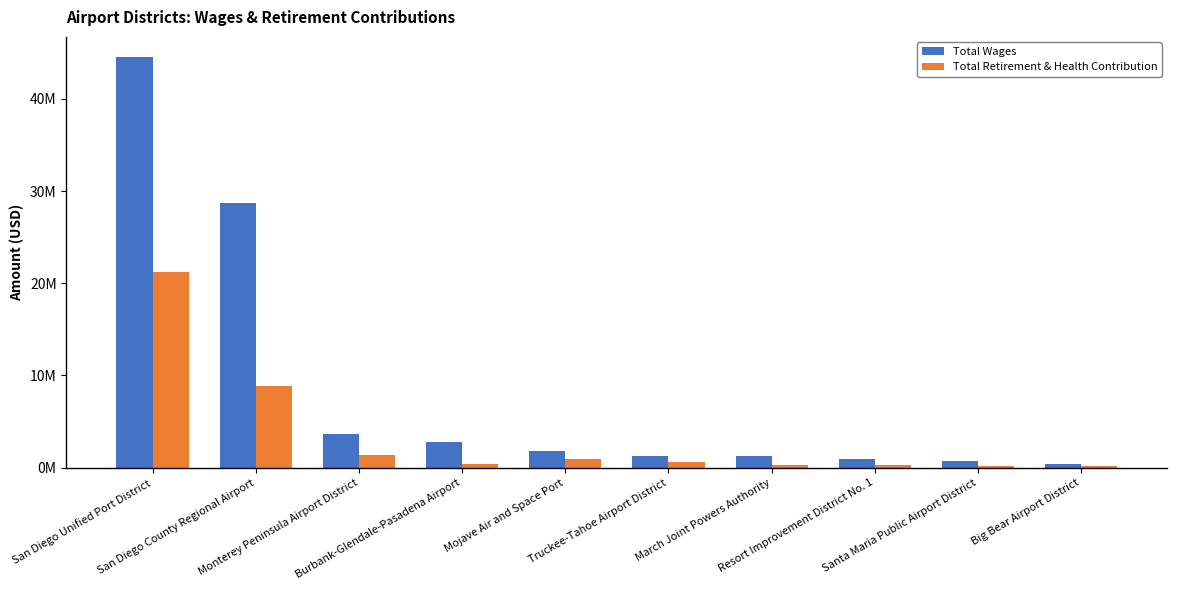

Reading left to right, extract all data points from this chart.

Total Wages: 44503260	28692803	3673664	2801658	1765349	1283152	1261575	981104	732334	375925
Total Retirement & Health Contribution: 21277971	8852440	1424659	356566	945859	593648	342259	334253	231012	139376